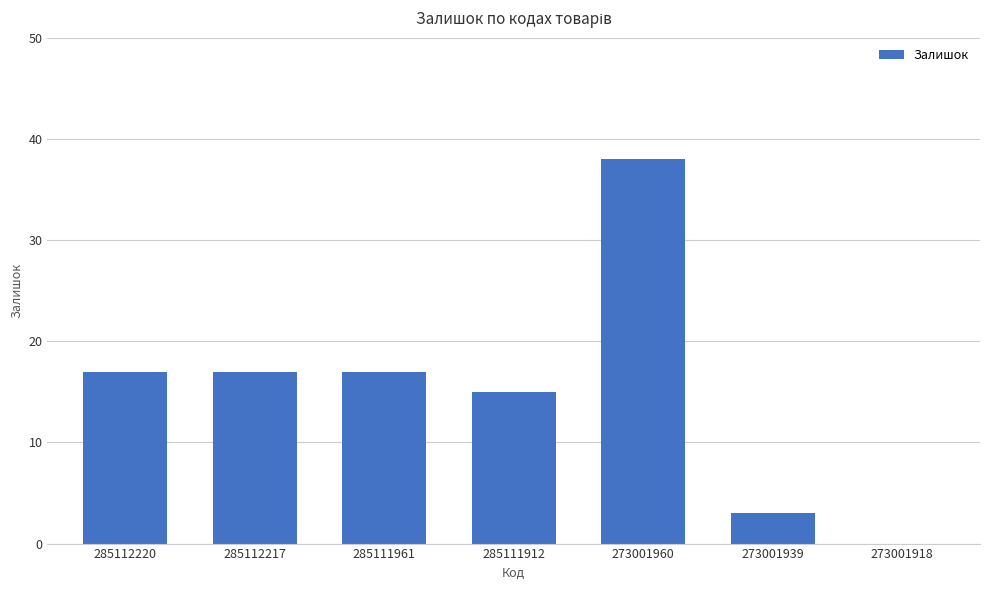

What is the change in value from 285111912 to 273001918?

-15